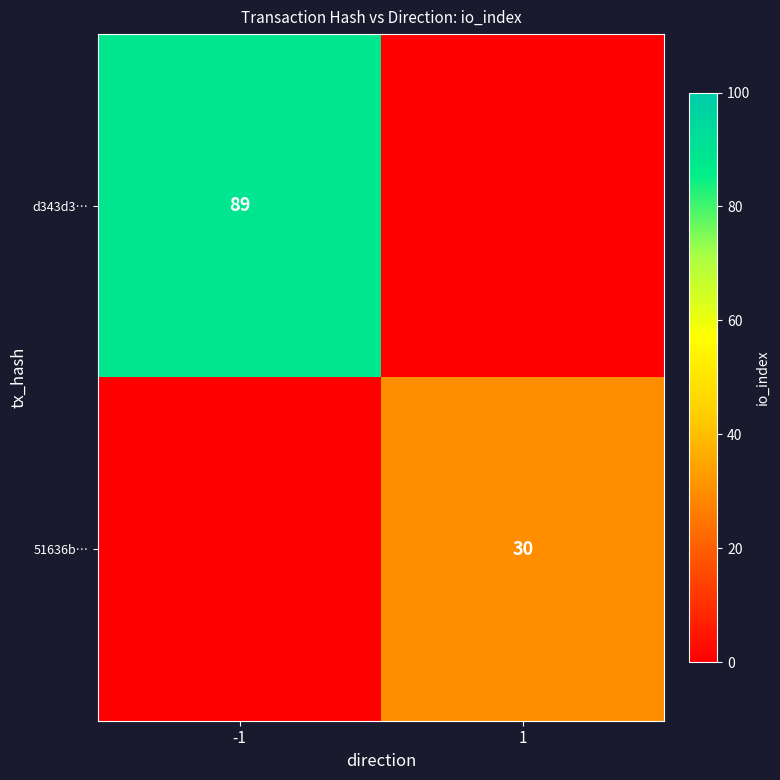

Is the value of 51636b… at 1 greater than the value of d343d3… at -1?

No